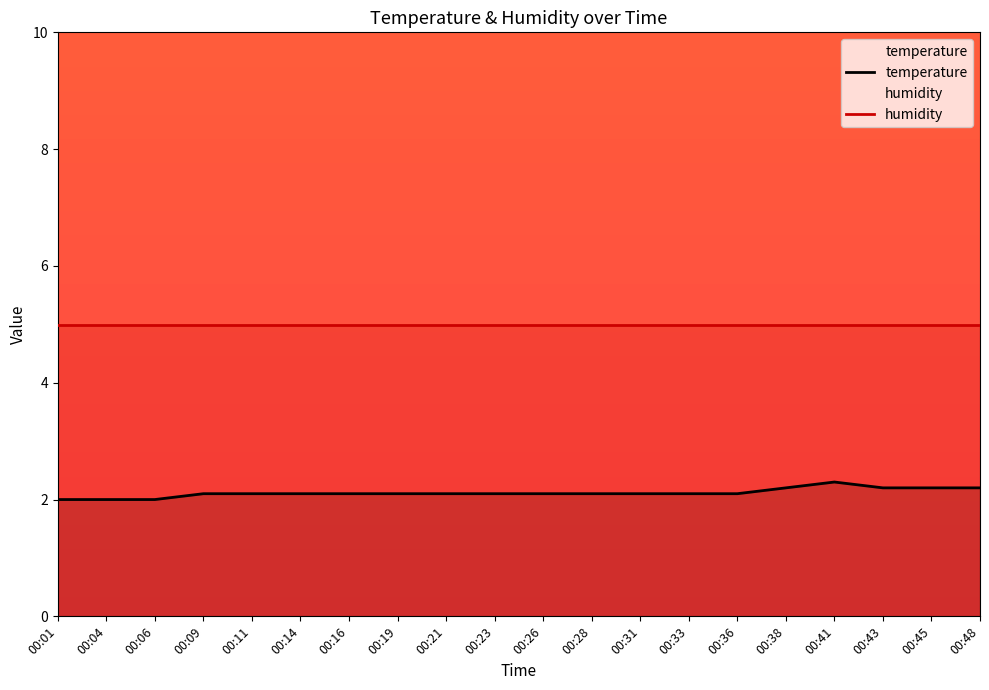

What is the difference between the second highest and second lowest values?

0.2